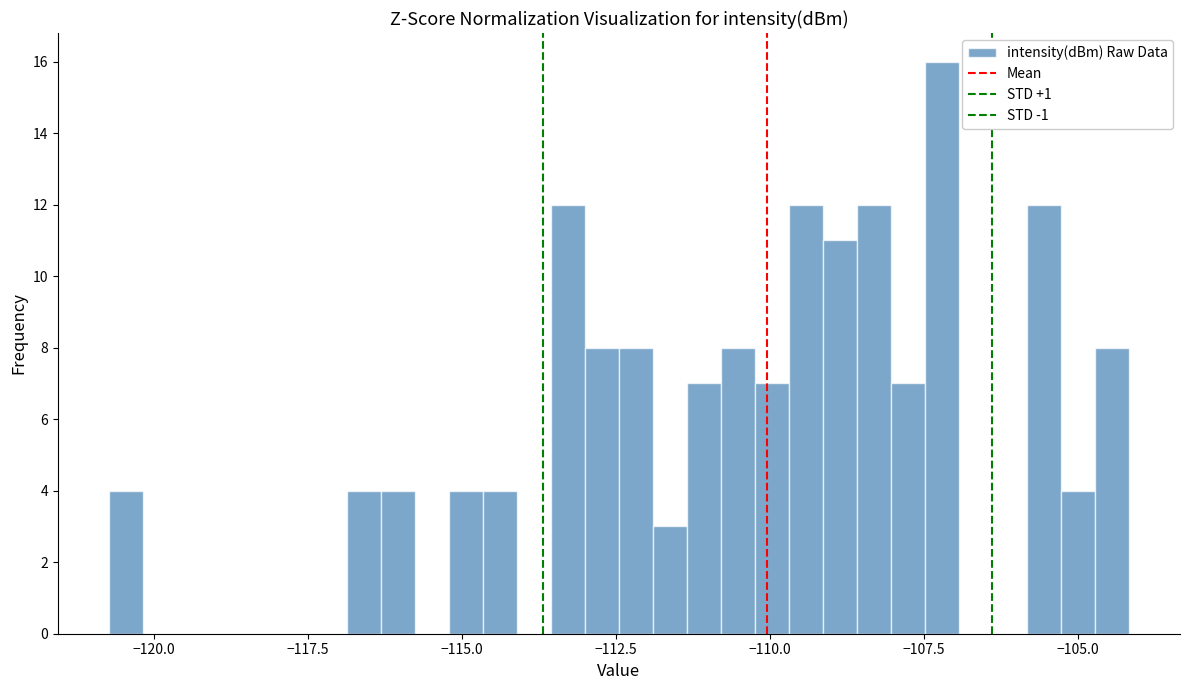

Read against the x-axis, roughly where is the centre of the tallest bar?

-107.0